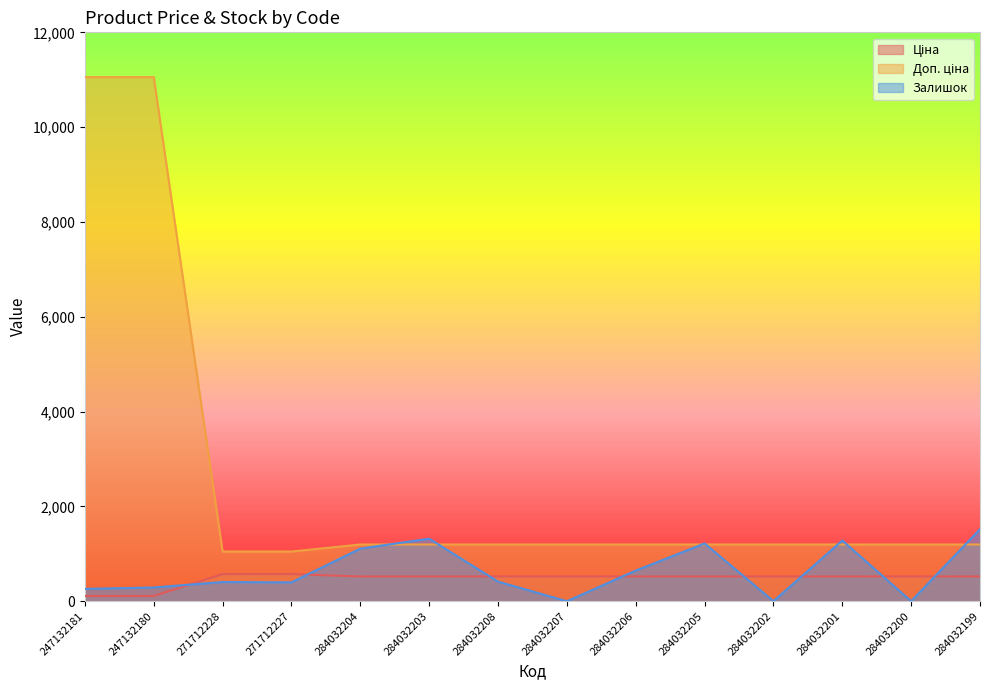

The Ціна series shows 170.2 at 284032204. True or false?

False